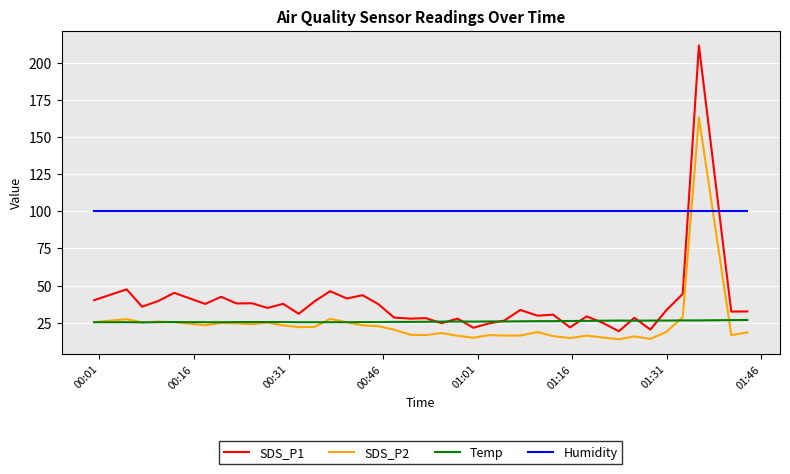

What is the smallest value displayed?

13.9